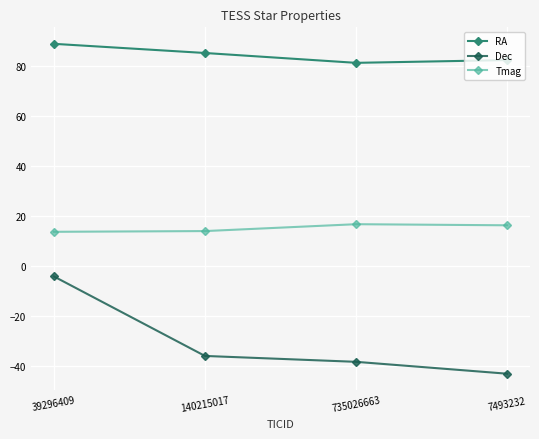

What is the sum of the Dec values at 140215017 and 39296409?

-40.1